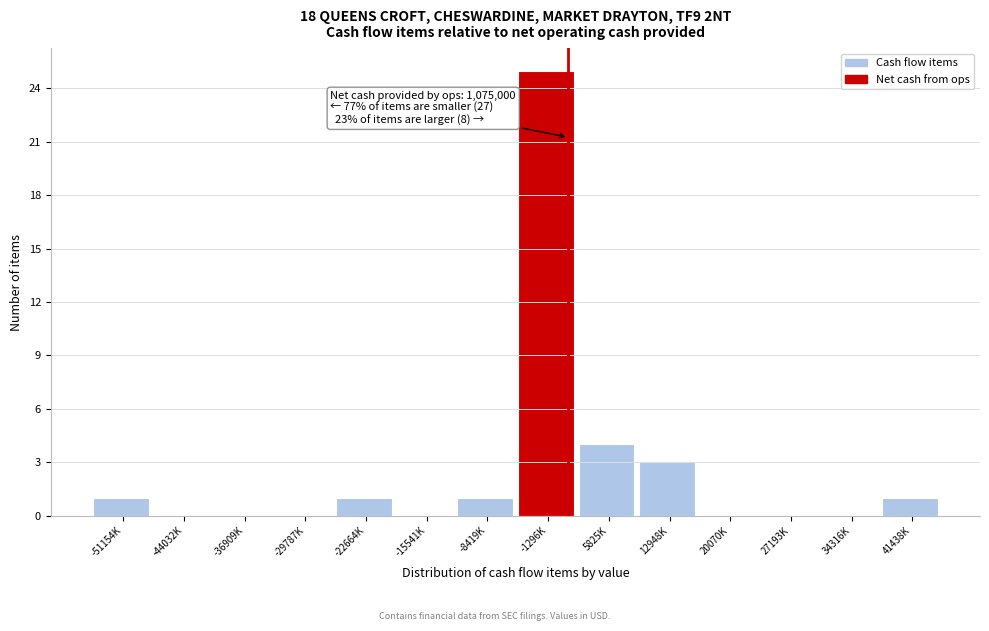

Reading left to right, transcribe all the data shown in this chart.

-51154K=1	-44032K=0	-36909K=0	-29787K=0	-22664K=1	-15541K=0	-8419K=1	-1296K=25	5825K=4	12948K=3	20070K=0	27193K=0	34316K=0	41438K=1